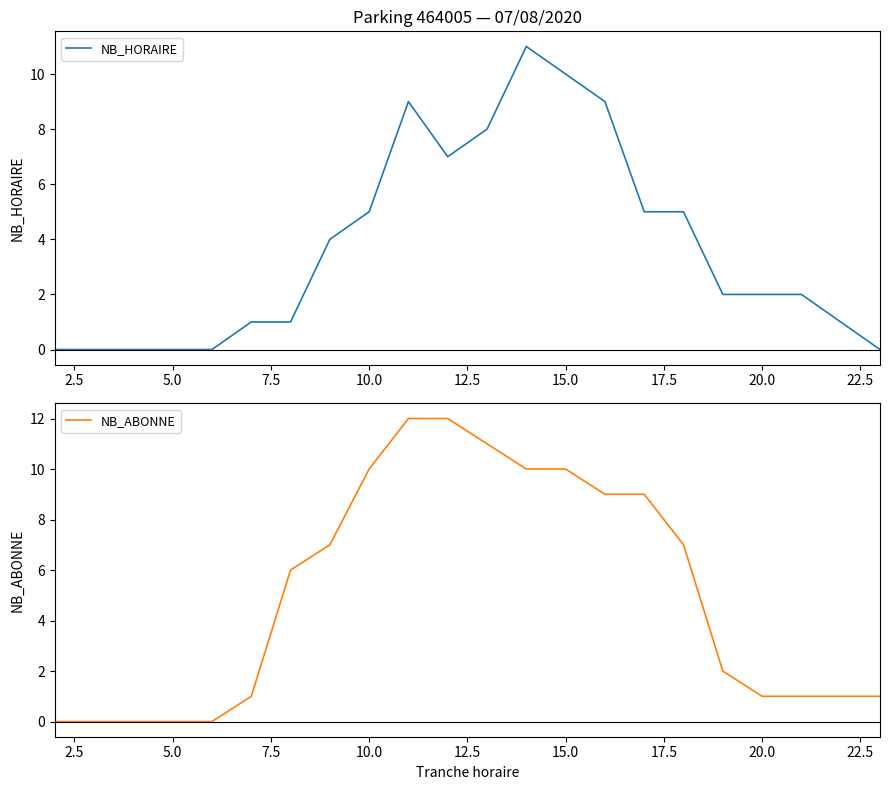

What is the value of the NB_ABONNE point at the 13th from the left?

10